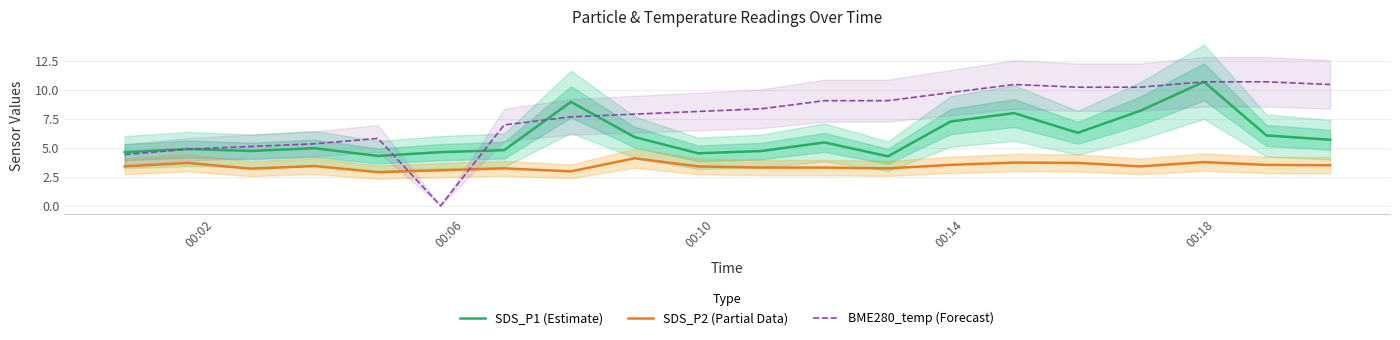

True or false: BME280_temp (Forecast) and SDS_P1 (Estimate) intersect in this chart.

True